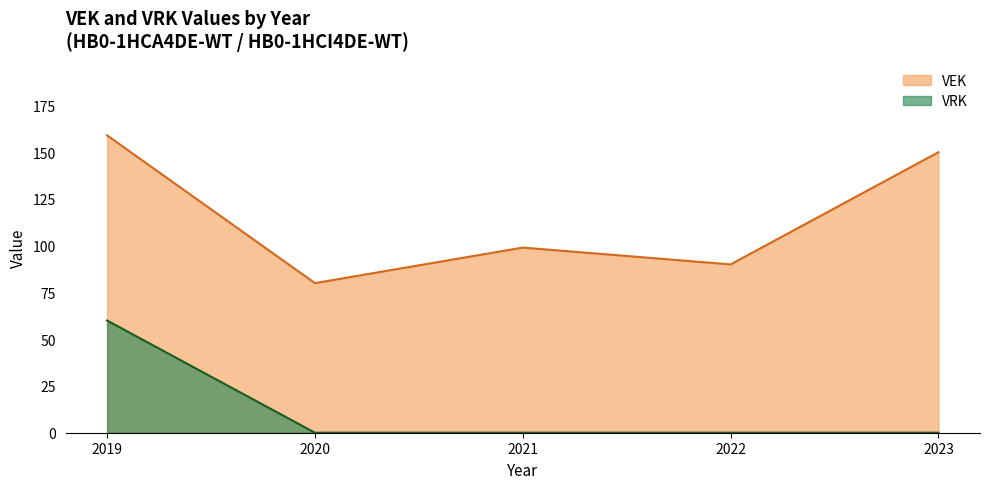

True or false: VRK and VEK intersect in this chart.

False